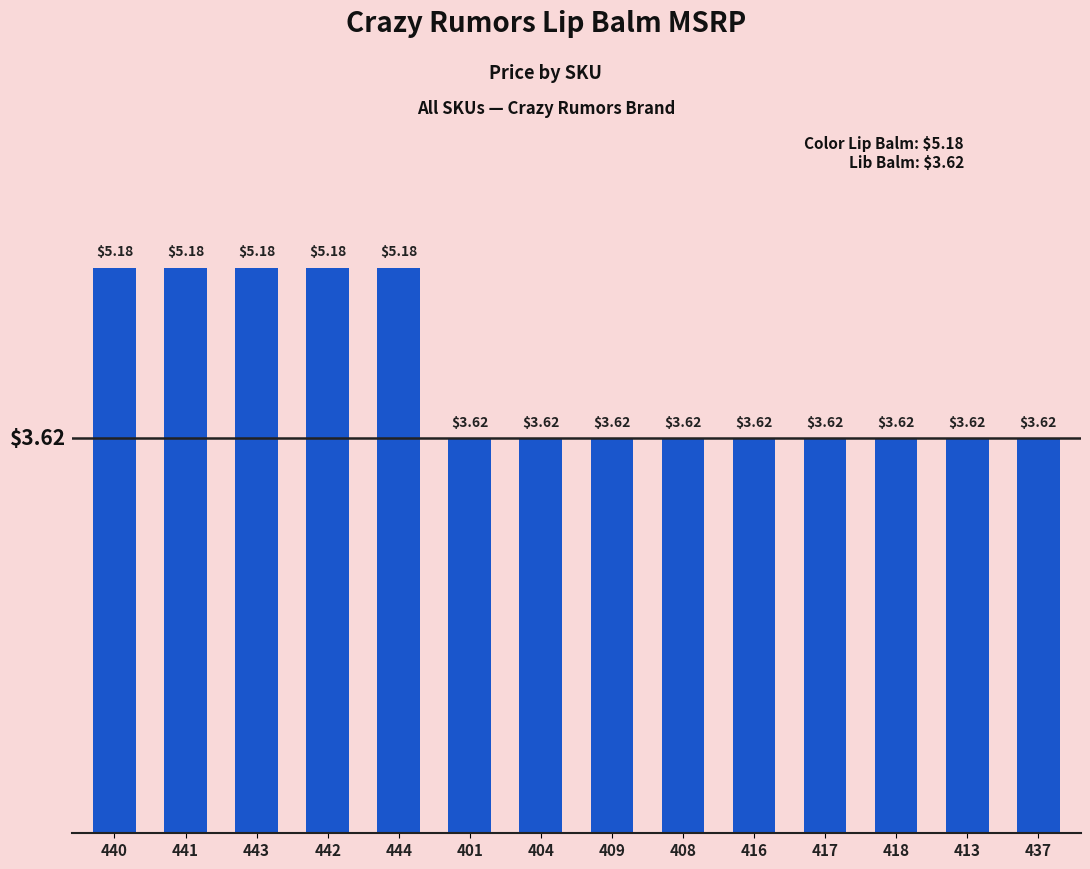

How many bars are there in total?

14